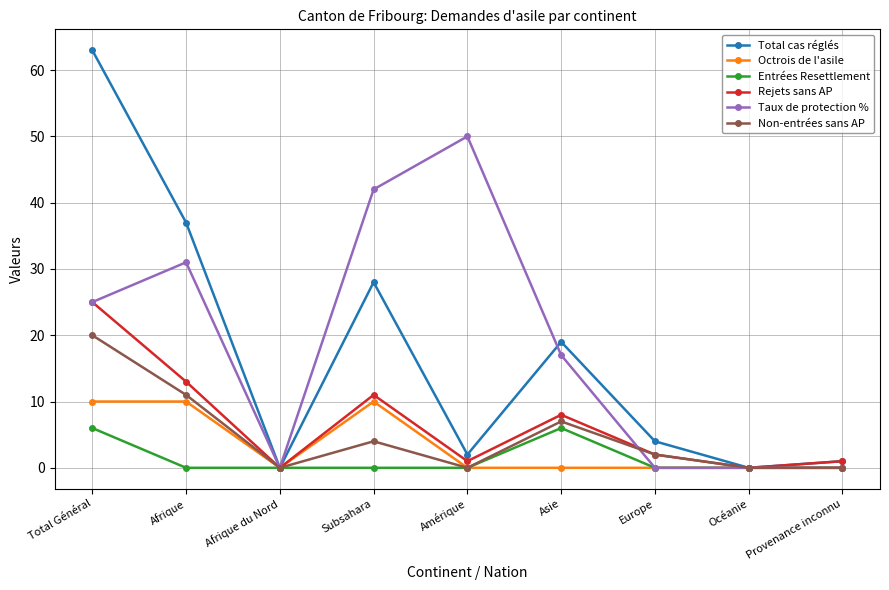

Where is the first local maximum for Rejets sans AP?

Subsahara